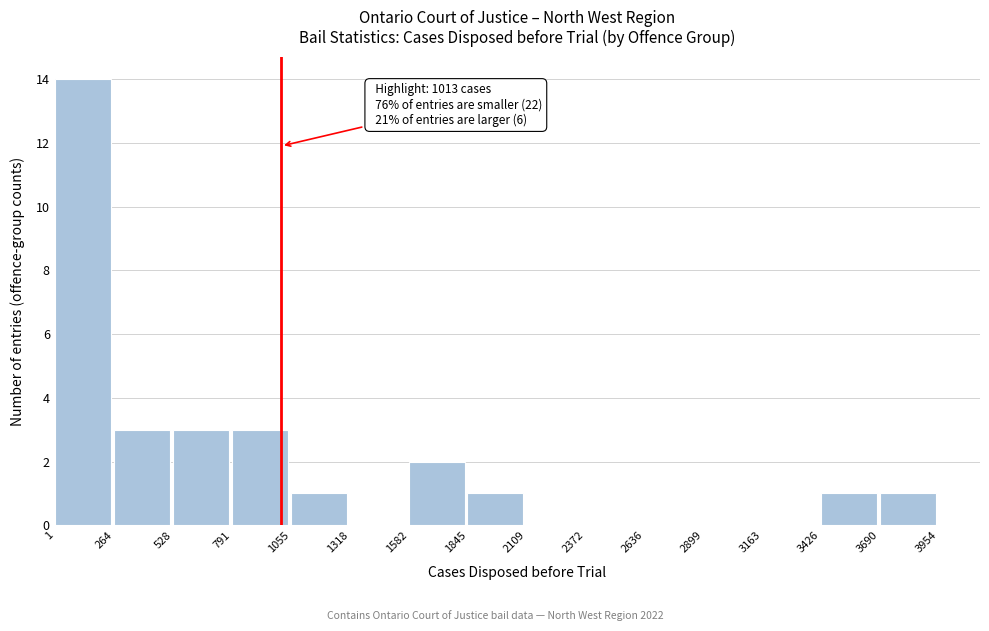

Over which range of the x-axis is the bar tallest?

1 to 264